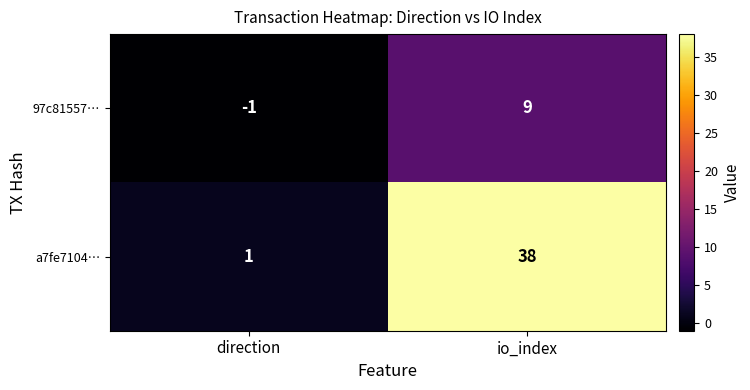

At which category is the sum across all series the highest?

io_index